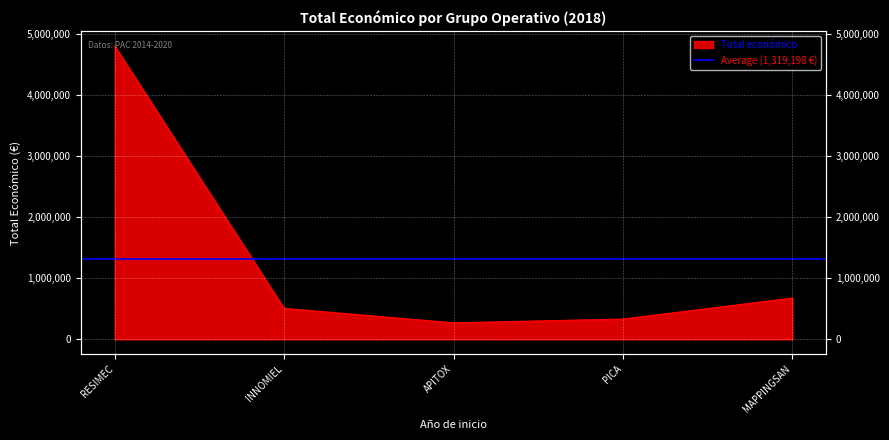

Reading right to left, extract all data points from this chart.

677425	333001	271552	508090	4805923